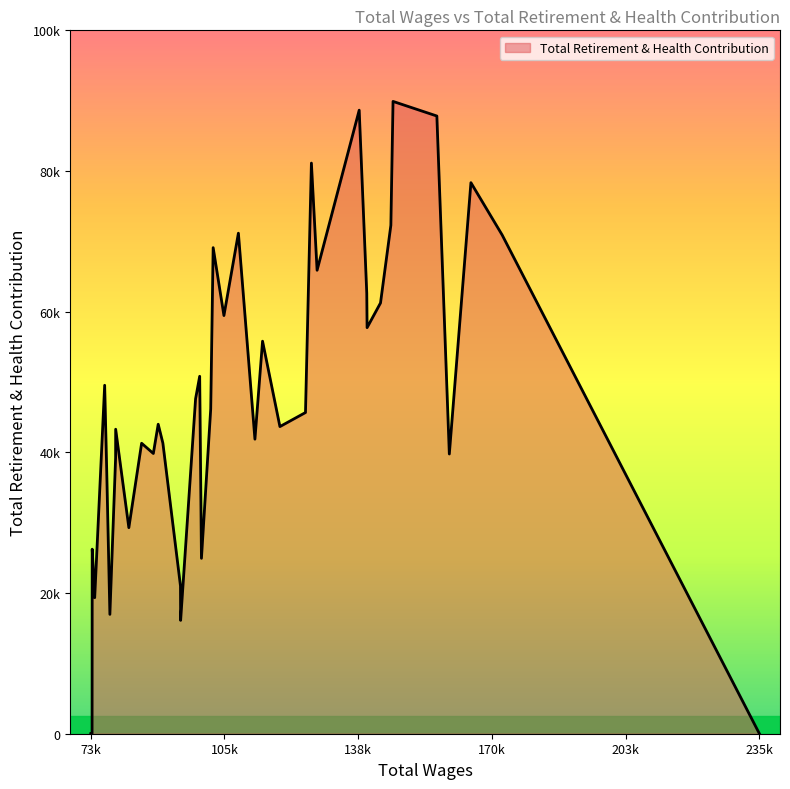

Does the chart have visible grid lines?

No